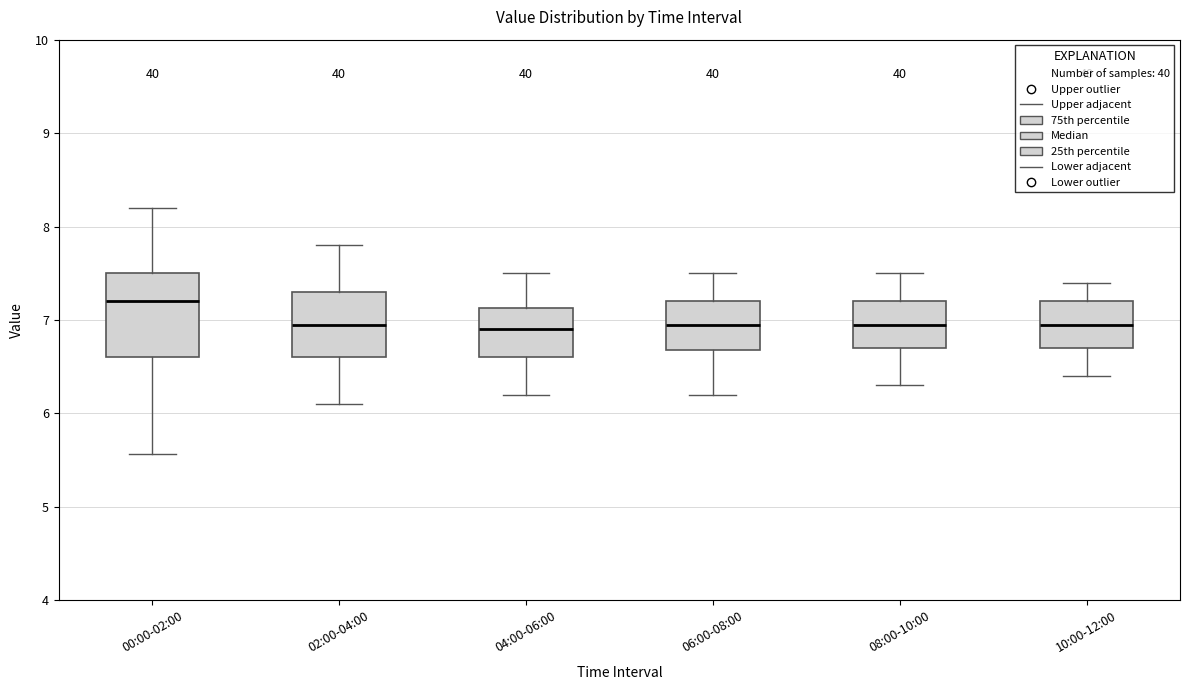

Comparing the boxes themselves (not the whiskers), which one is the tallest?

00:00-02:00